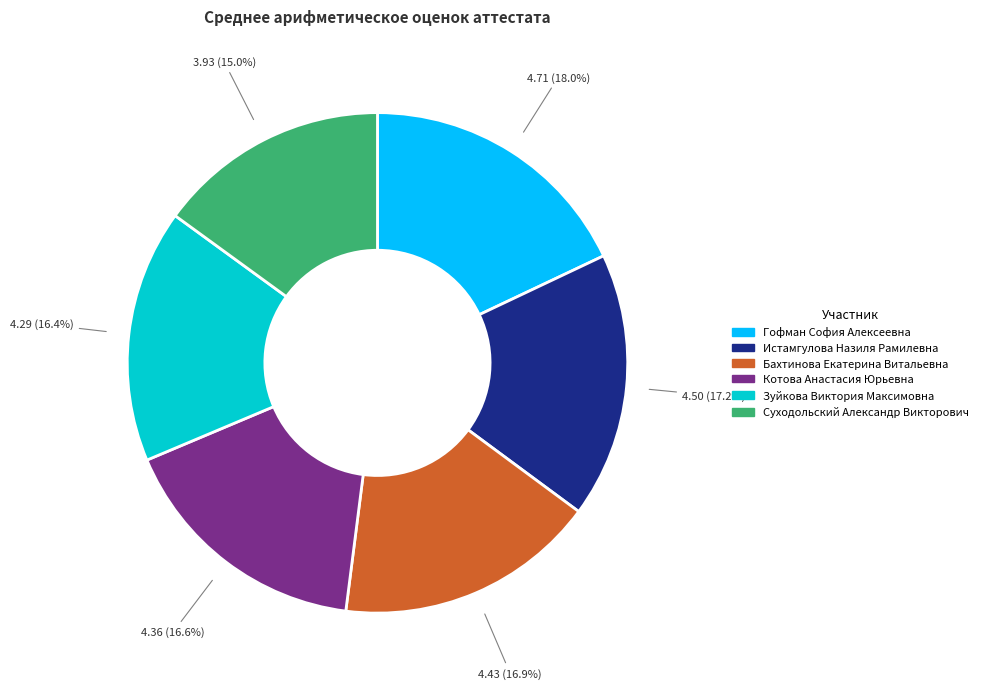

Is there any slice that represents more than half of the pie?

No